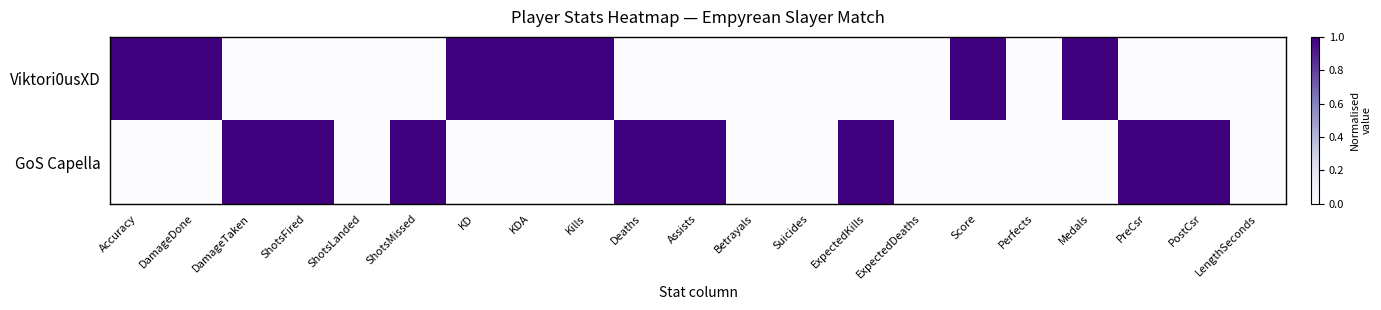

Reading left to right, transcribe all the data shown in this chart.

Viktori0usXD: Accuracy=1	DamageDone=1	DamageTaken=0	ShotsFired=0	ShotsLanded=0	ShotsMissed=0	KD=1	KDA=1	Kills=1	Deaths=0	Assists=0	Betrayals=0	Suicides=0	ExpectedKills=0	ExpectedDeaths=0	Score=1	Perfects=0	Medals=1	PreCsr=0	PostCsr=0	LengthSeconds=0
GoS Capella: Accuracy=0	DamageDone=0	DamageTaken=1	ShotsFired=1	ShotsLanded=0	ShotsMissed=1	KD=0	KDA=0	Kills=0	Deaths=1	Assists=1	Betrayals=0	Suicides=0	ExpectedKills=1	ExpectedDeaths=0	Score=0	Perfects=0	Medals=0	PreCsr=1	PostCsr=1	LengthSeconds=0